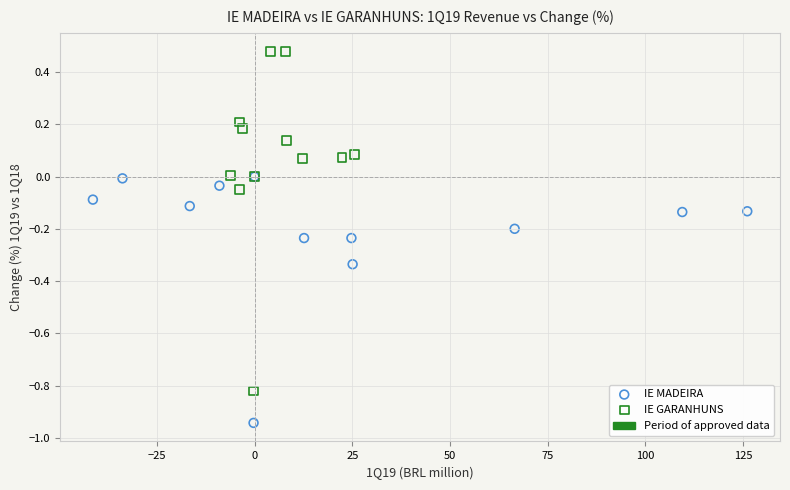

Which series reaches the minimum Y coordinate?

IE MADEIRA